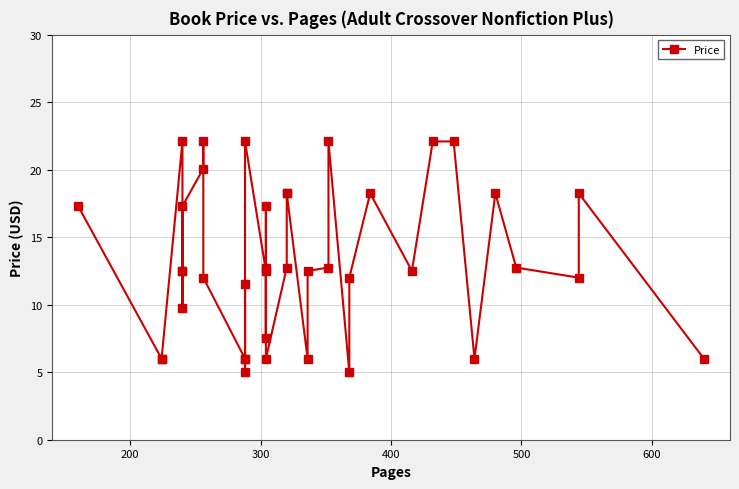

How many interior local peaks (higher than both neighbors) does the data have?

10